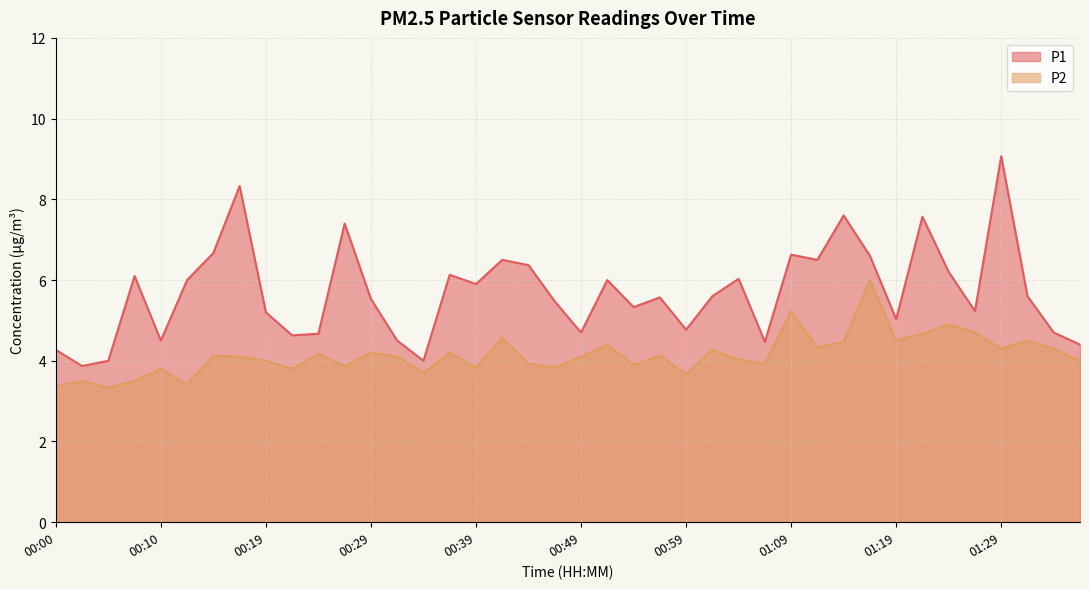

What is the label of the 6th point from the right?

01:24